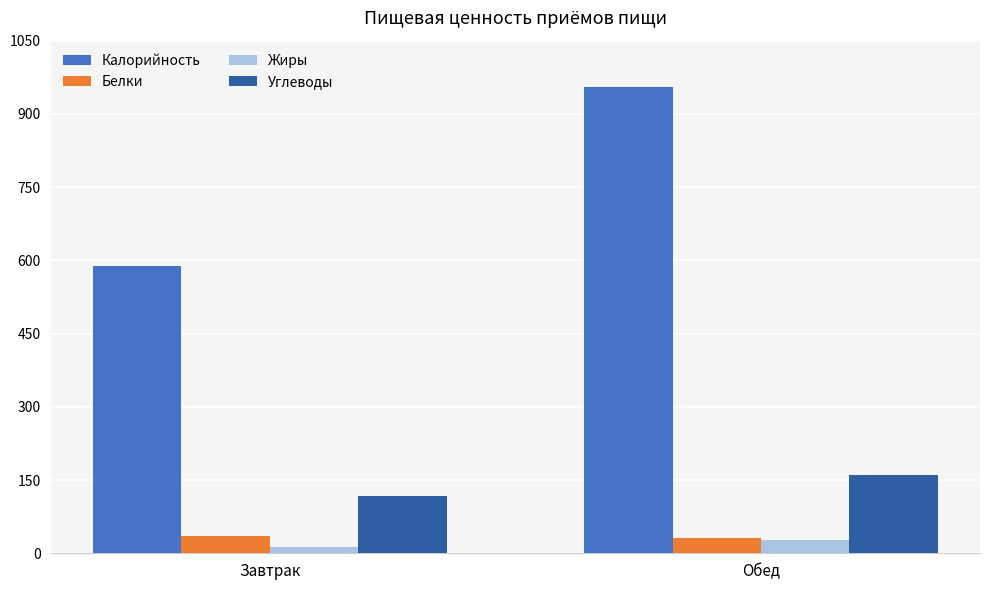

The value of Углеводы at Обед is 160.2. True or false?

True